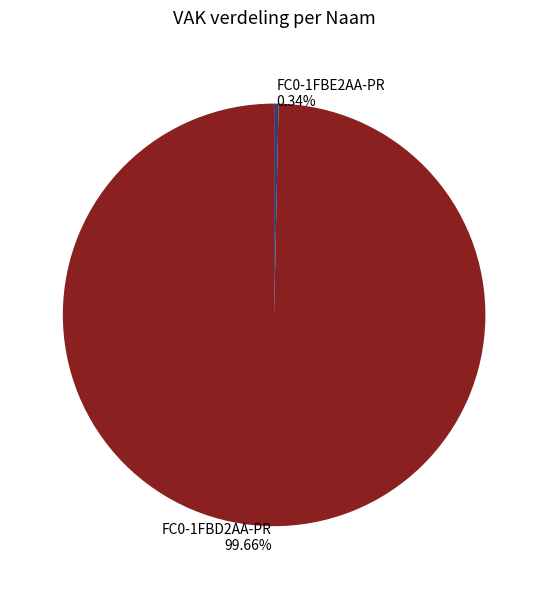

Rank the categories by value from lowest to highest.

FC0-1FBE2AA-PR 0.34%, FC0-1FBD2AA-PR 99.66%